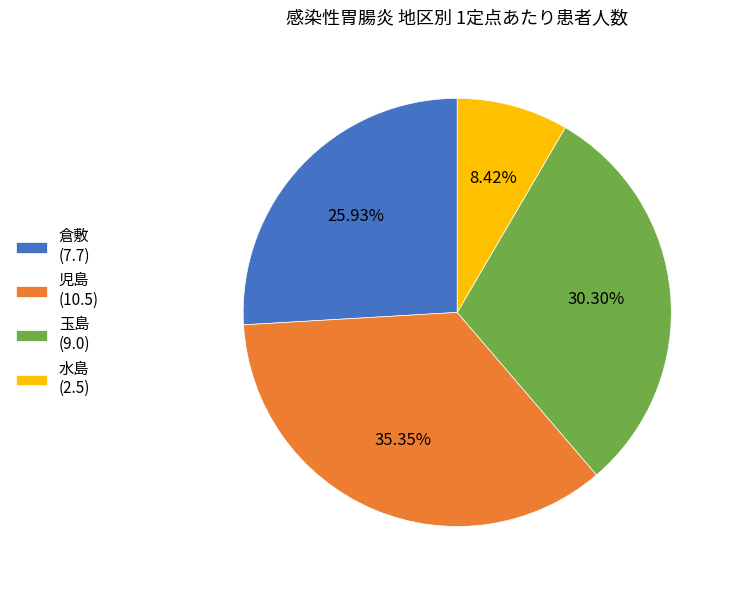

What is the ratio of the value at 玉島 to the value at 児島?

0.9